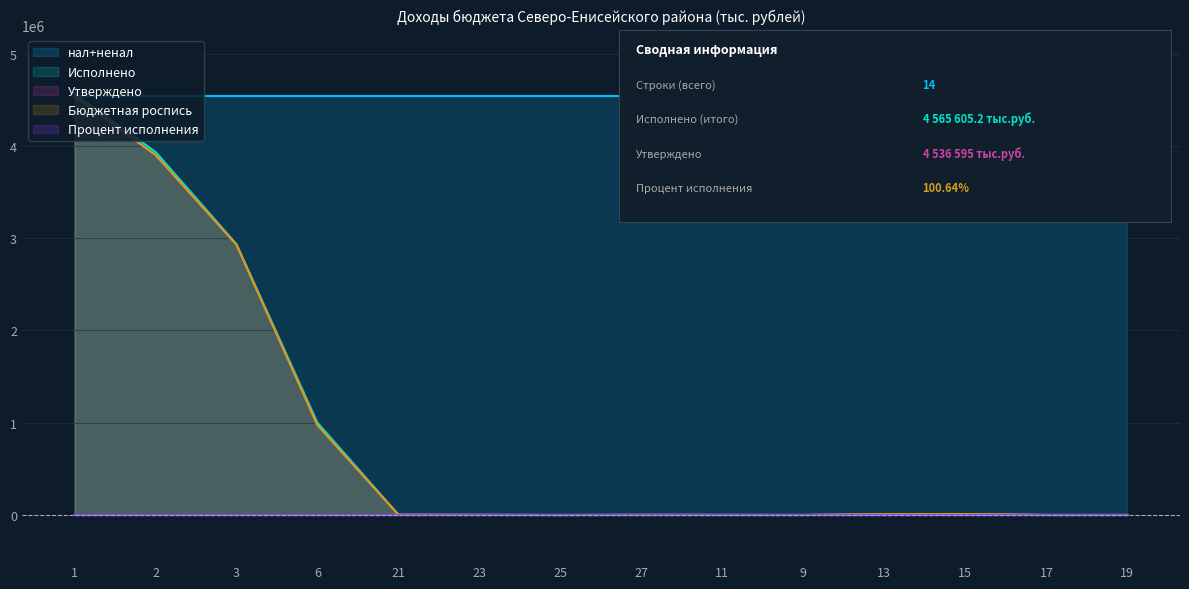

True or false: Бюджетная роспись has a value of 637.0 at 19.

False